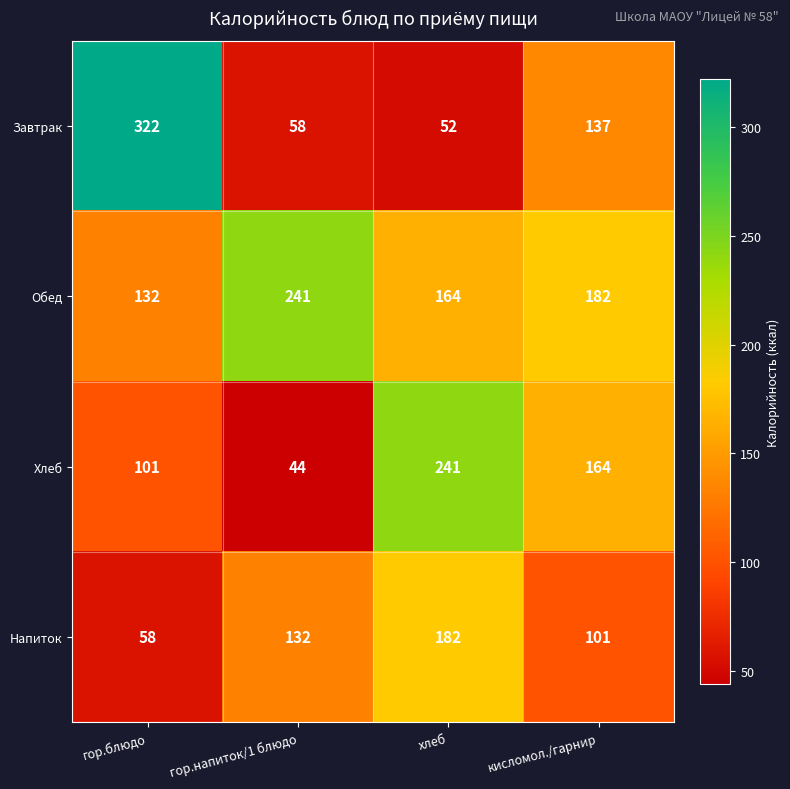

Reading left to right, what are all the values shown in this chart?

Завтрак: гор.блюдо=322	гор.напиток/1 блюдо=58	хлеб=52	кисломол./гарнир=137
Обед: гор.блюдо=132	гор.напиток/1 блюдо=241	хлеб=164	кисломол./гарнир=182
Хлеб: гор.блюдо=101	гор.напиток/1 блюдо=44	хлеб=241	кисломол./гарнир=164
Напиток: гор.блюдо=58	гор.напиток/1 блюдо=132	хлеб=182	кисломол./гарнир=101